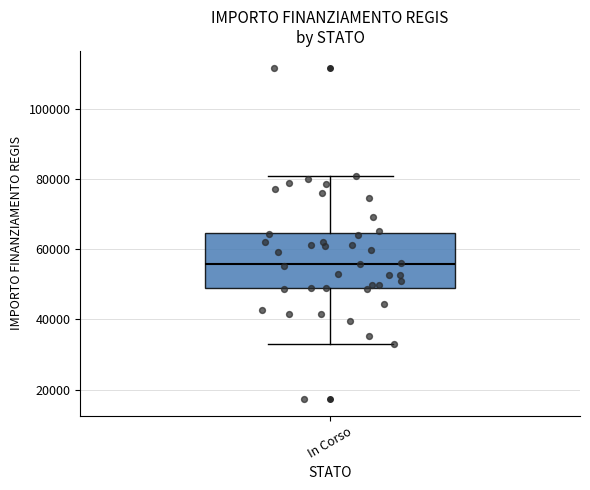

Transcribe this box plot: give where the median line is, the range the box spans, and where the two whiskers end, as read against the y-axis. The values are not printed on the chart, so give them approximately, as read against the axis.

median 56000, box 50000 to 64000, whiskers 32000 to 80000